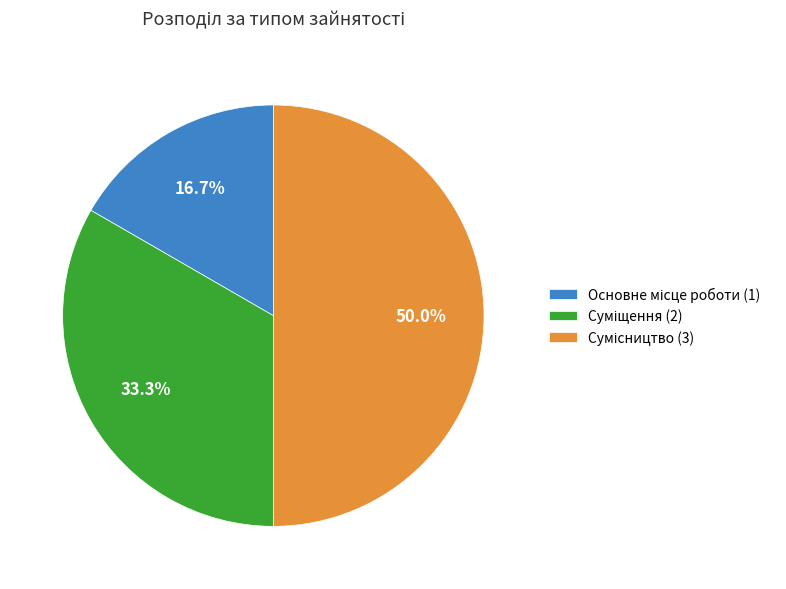

How many segments does this pie chart have?

3